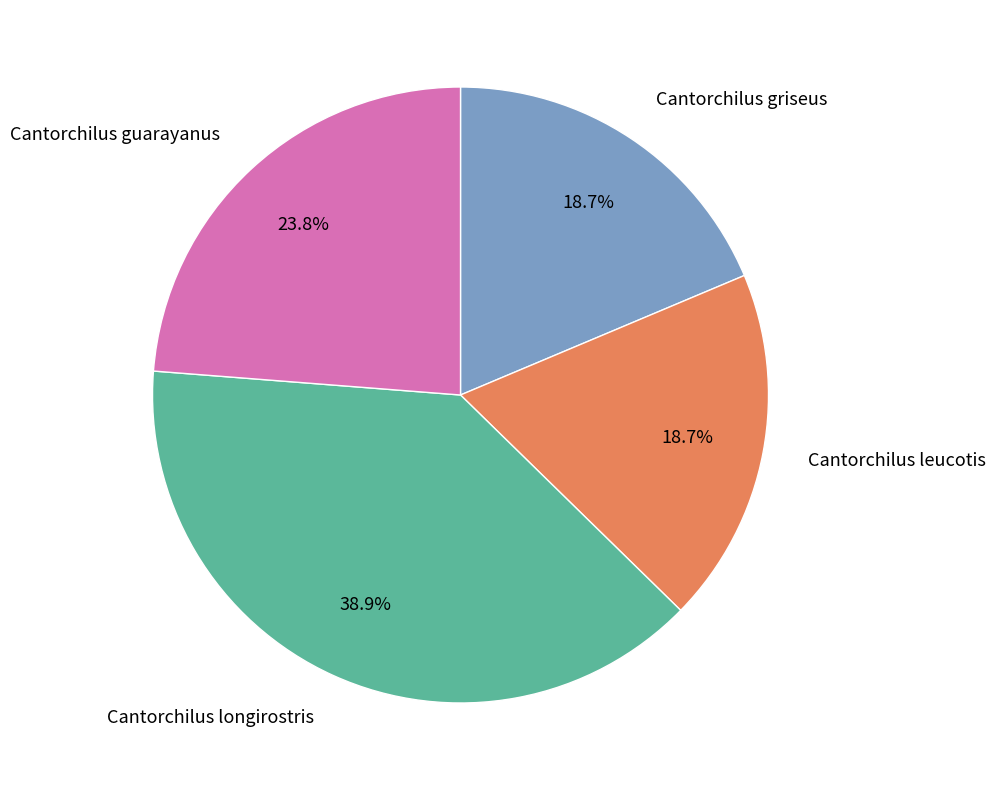

To the nearest percent, what portion does Cantorchilus guarayanus represent?

24%